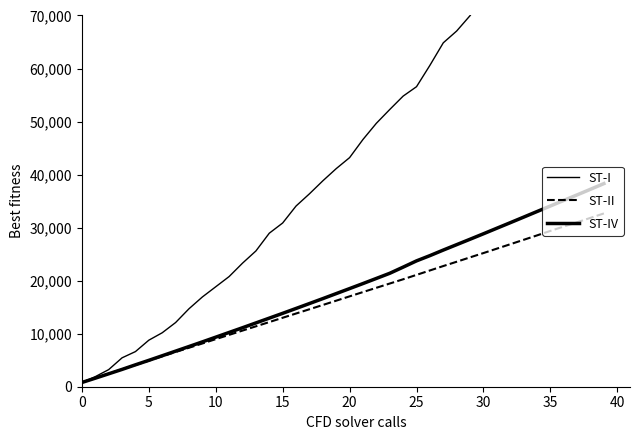

Is this an area chart (filled region under the line)?

No